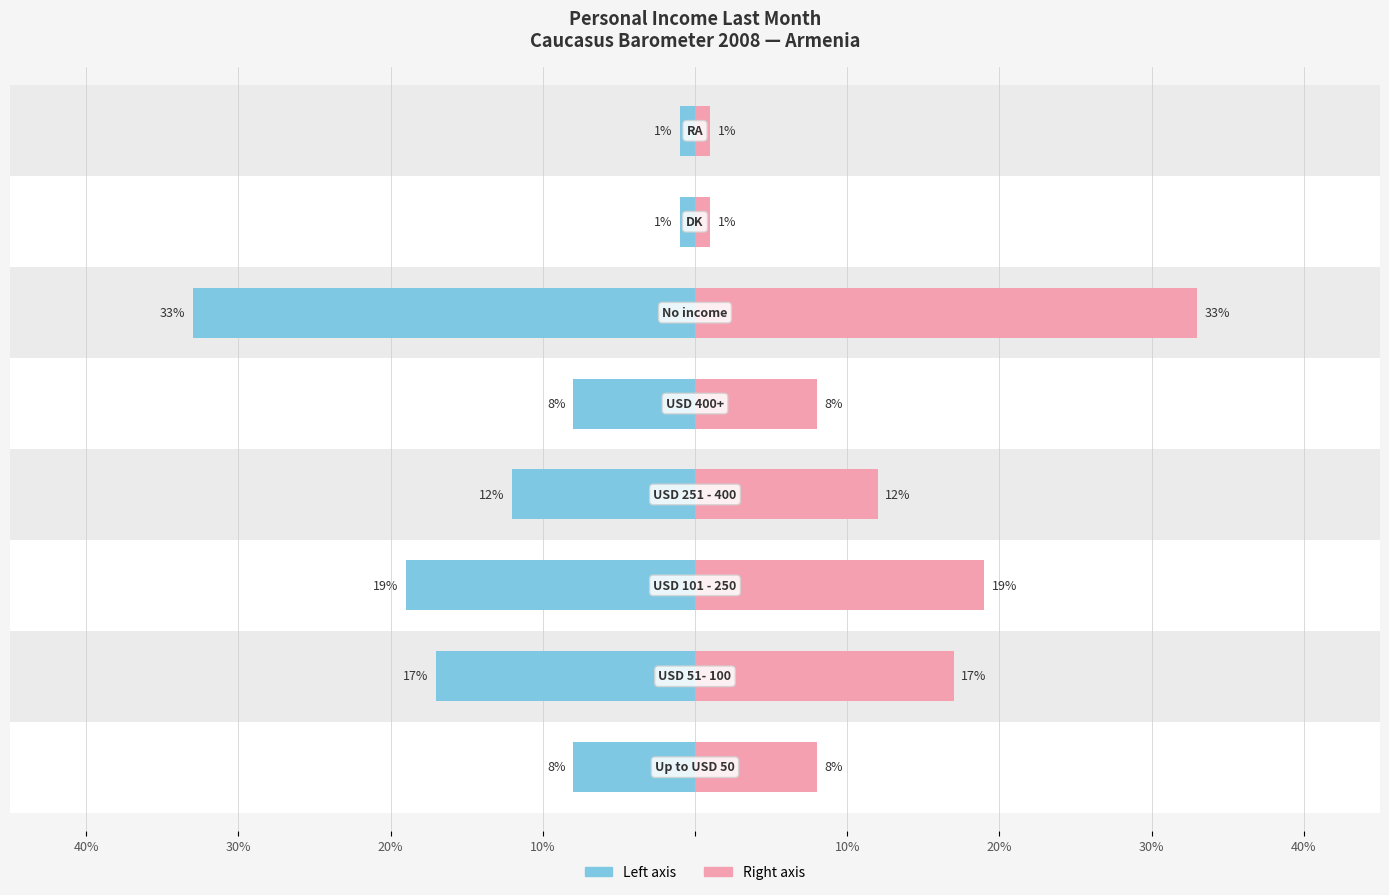

The Percentage (pink) series shows 6 at 20%. True or false?

False